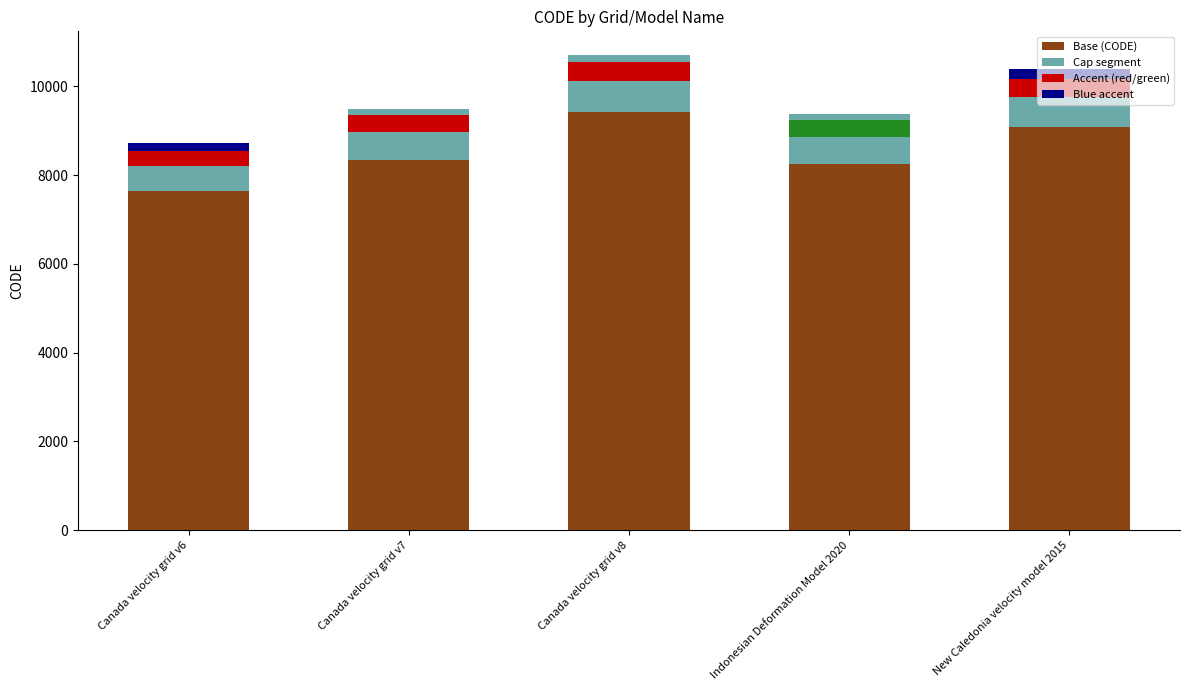

What position from the right is Canada velocity grid v6?

5